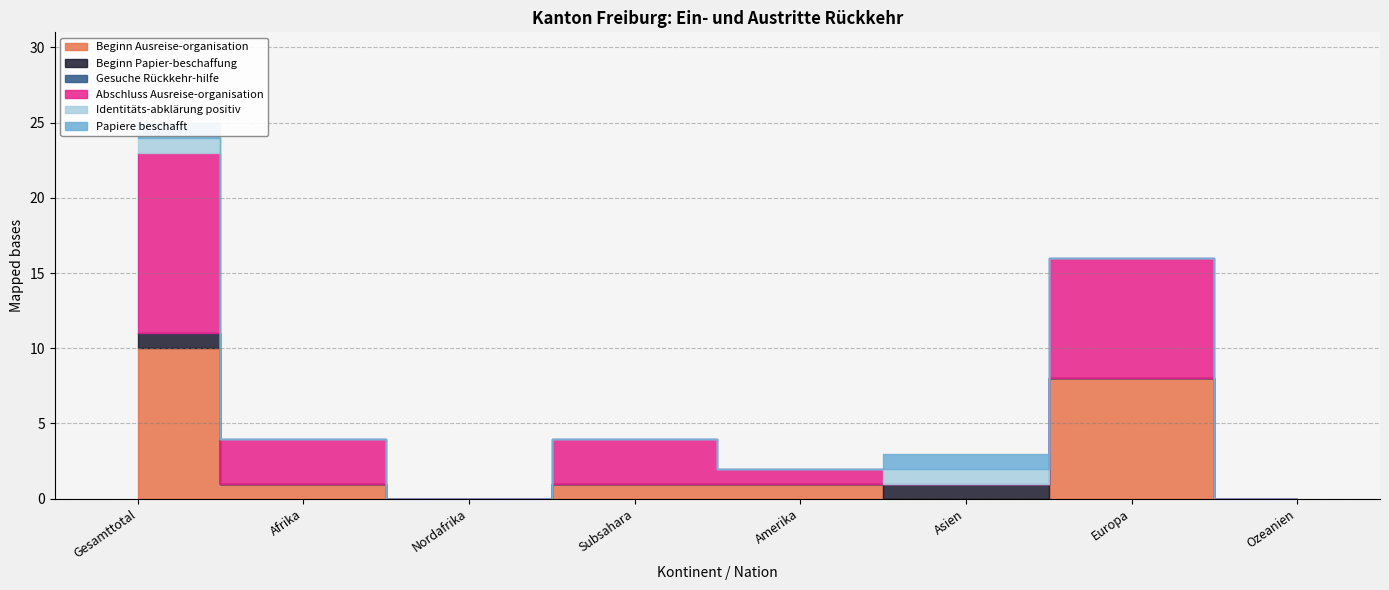

How many categories are shown in the chart?

8